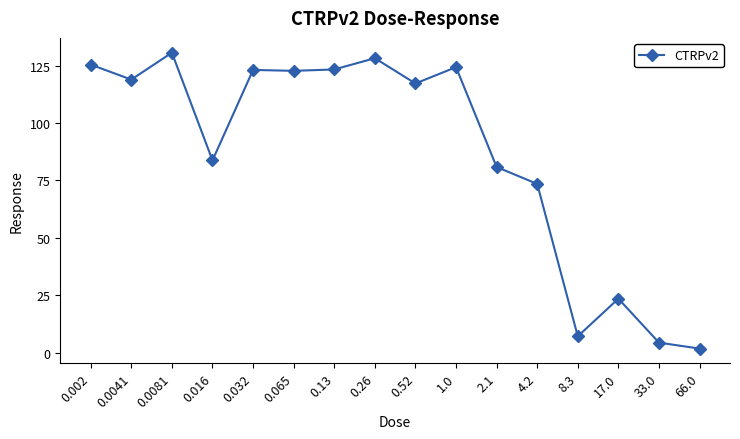

What is the value of the 14th point from the left?

23.6